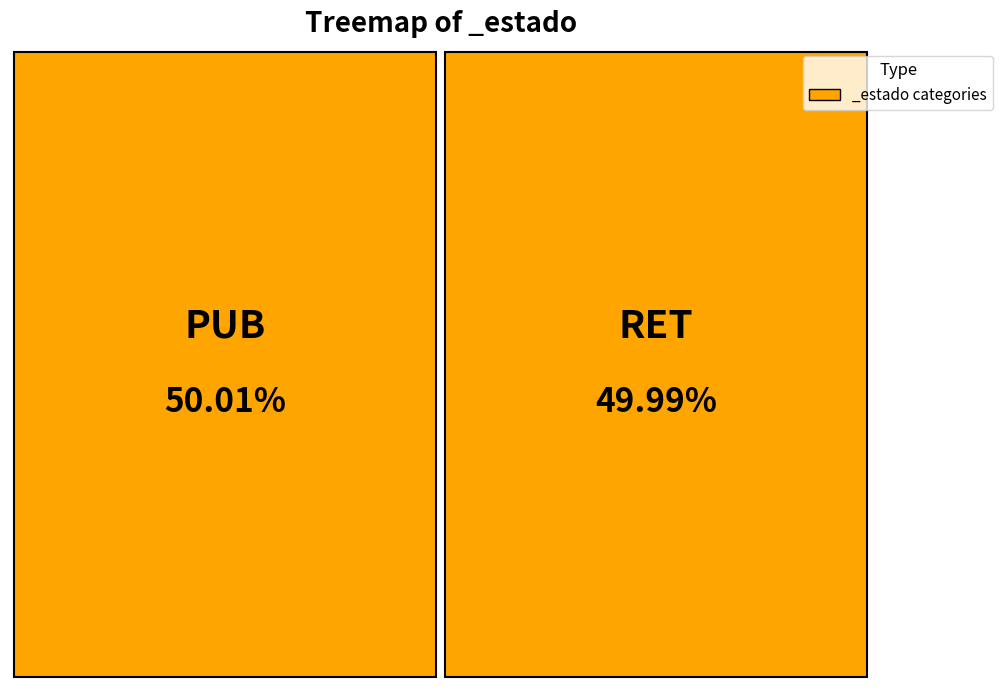

To the nearest percent, what is the combined percentage of RET and PUB?

100%